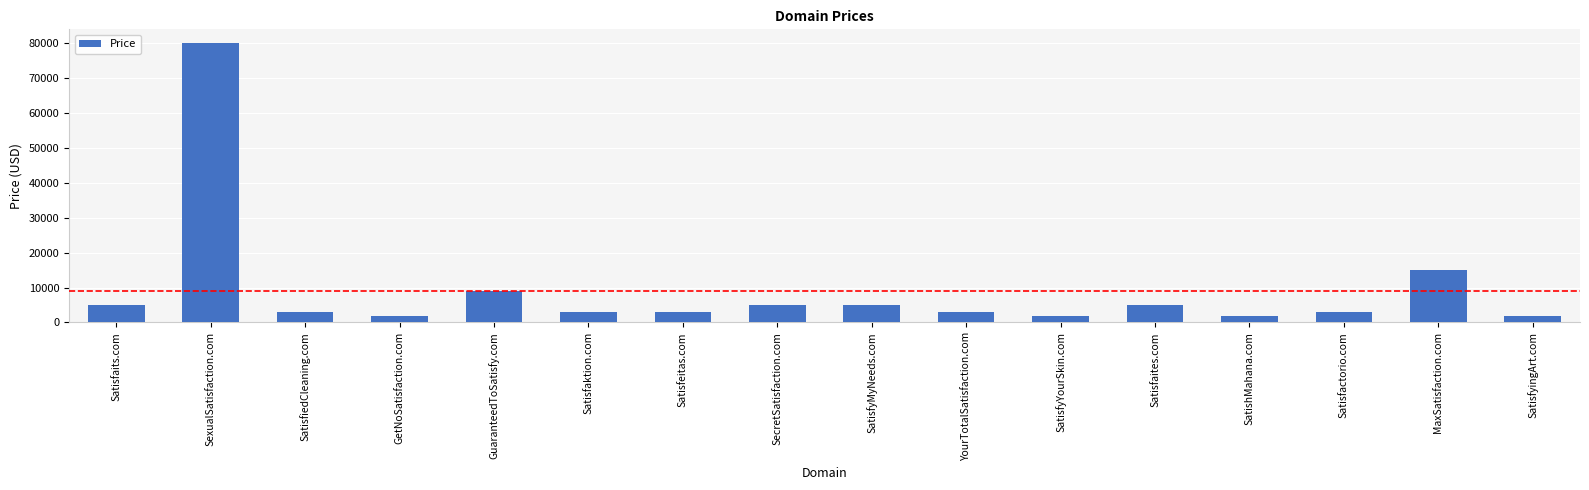

What is the smallest value displayed?

1888